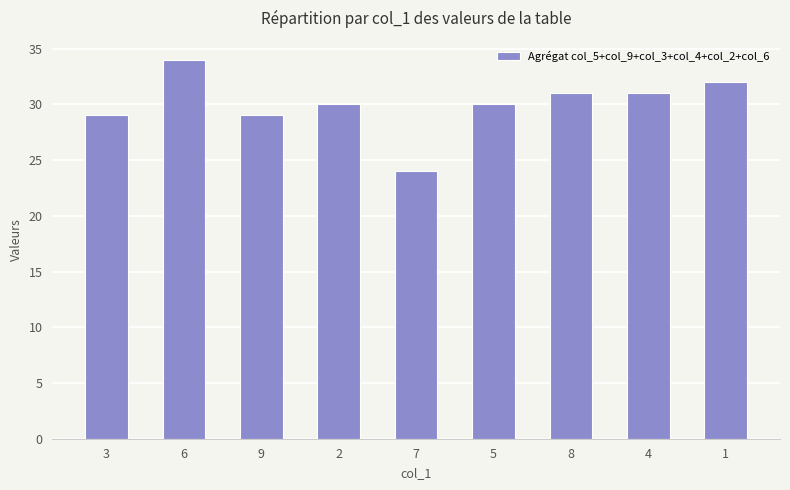

What is the sum of all values?

270